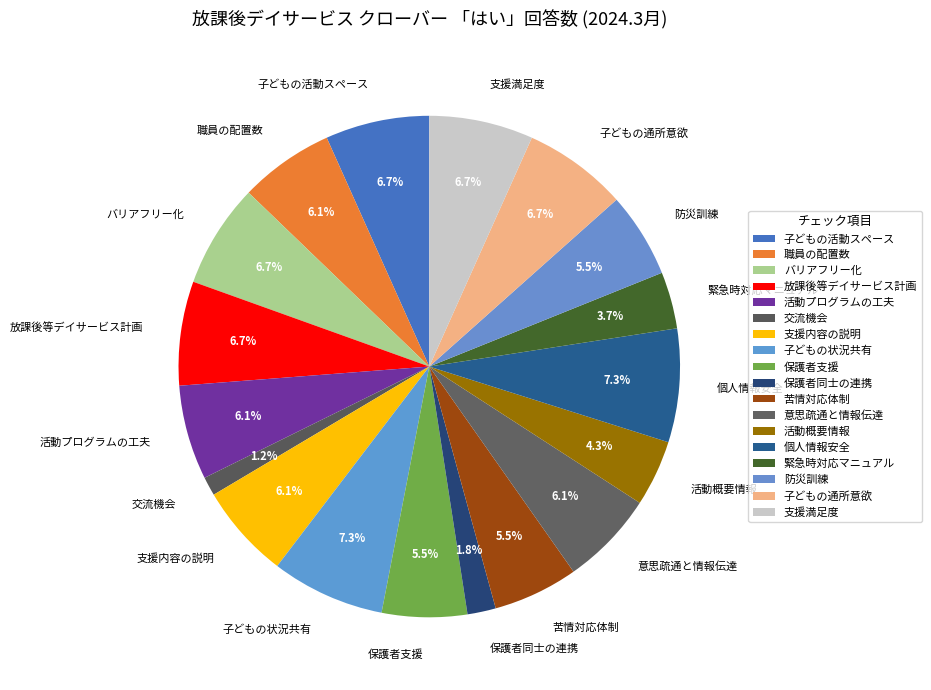

Is 苦情対応体制 the majority of the pie?

No